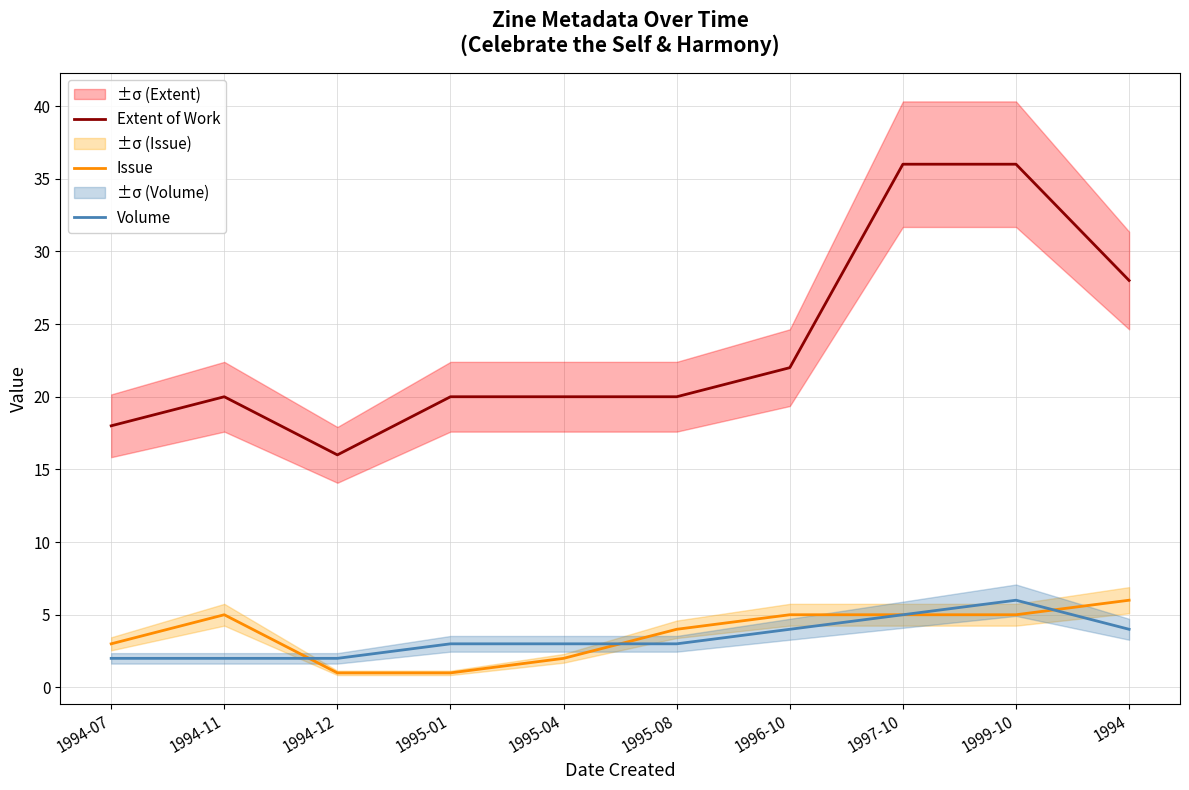

Does the chart have visible grid lines?

Yes